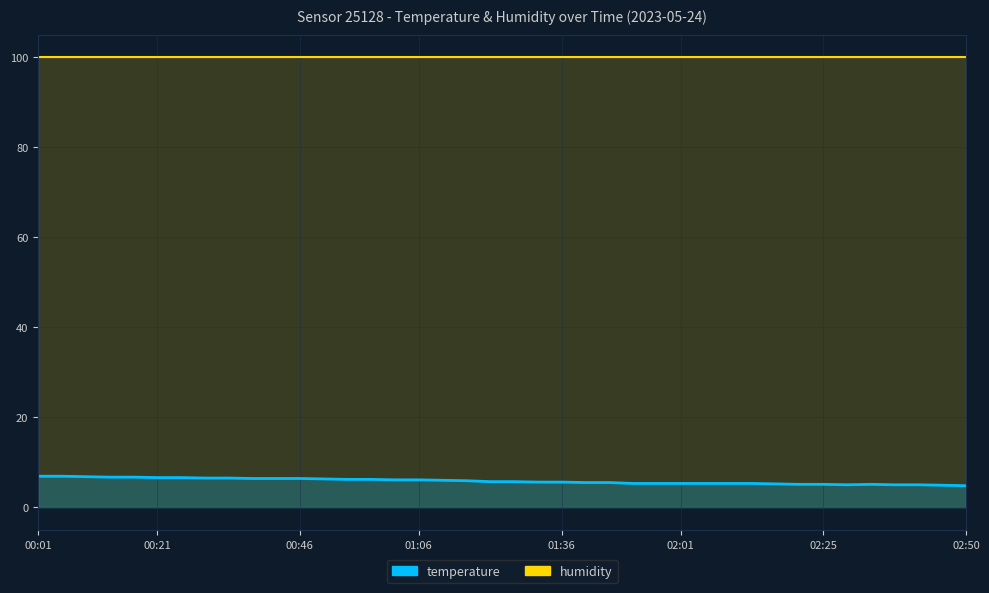

True or false: the data shows 11.1 at 00:50.

False